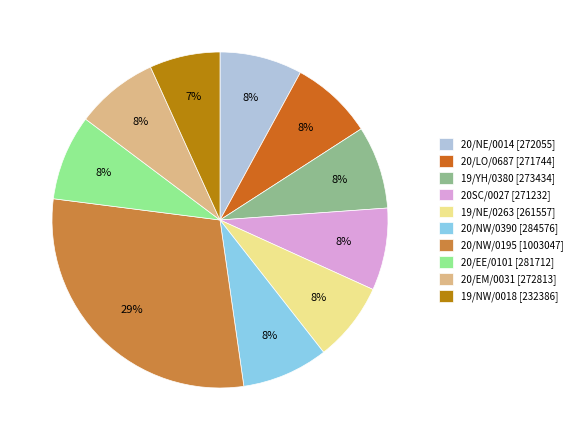

Approximately how many times larger is the value at 19/NW/0018 compared to 20SC/0027?

0.9